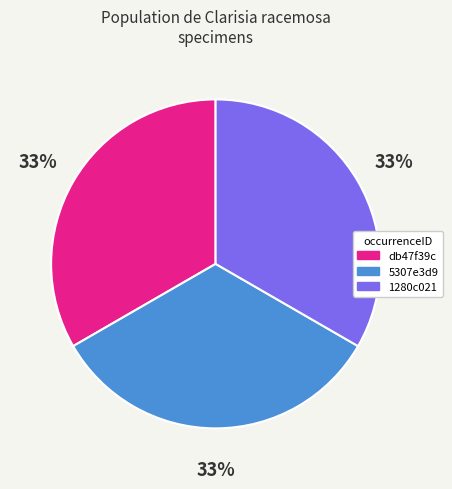

To the nearest percent, what percentage of the pie is 1280c021?

33%